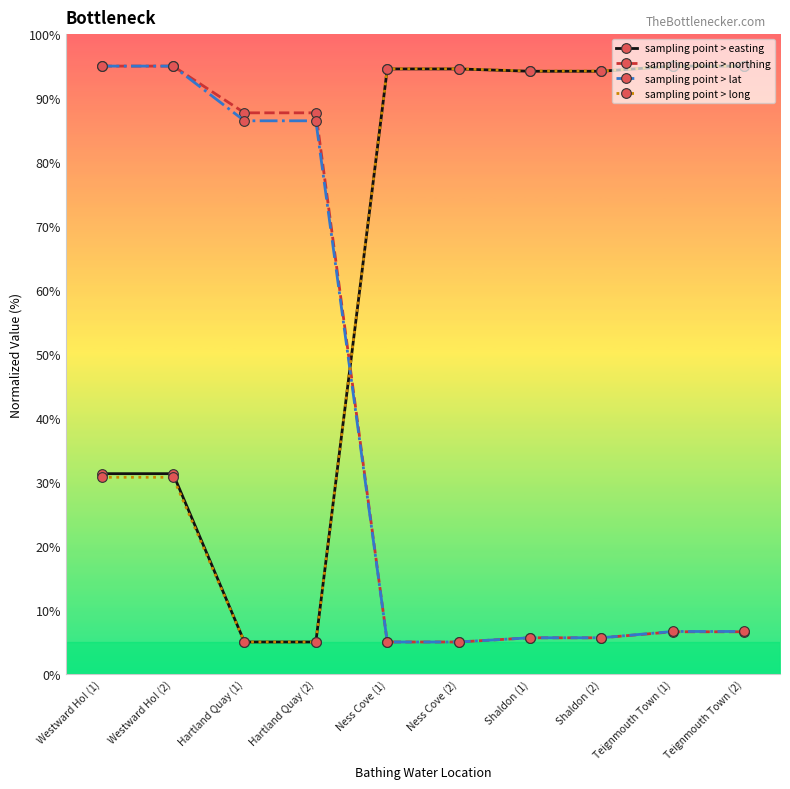

Where do sampling point > lat and sampling point > easting first cross each other?

Hartland Quay (2) and Ness Cove (1)